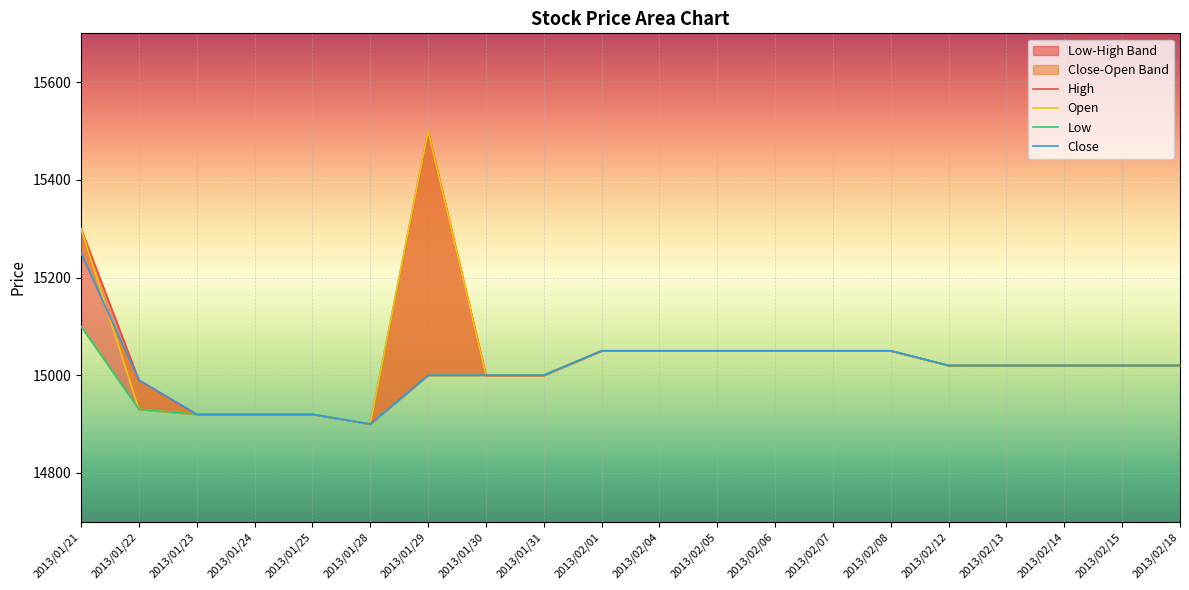

Is the value of Low at 2013/01/22 greater than the value of High at 2013/02/06?

No